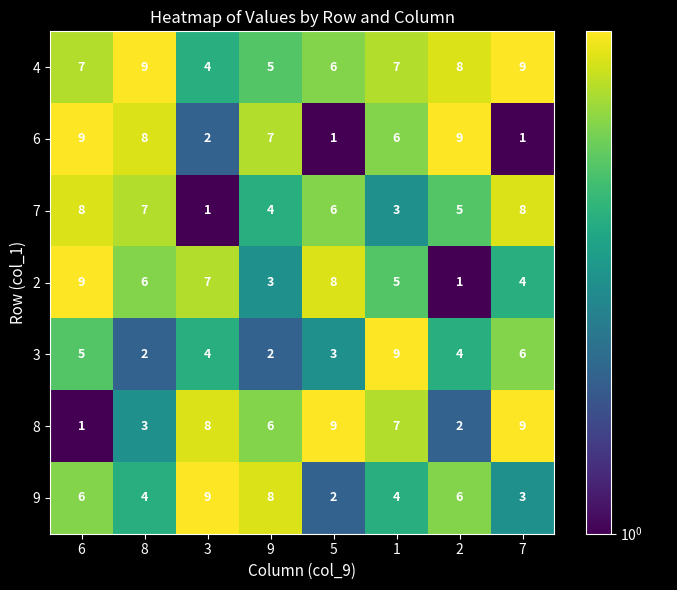

What is the difference between the highest and lowest values at 3?

8